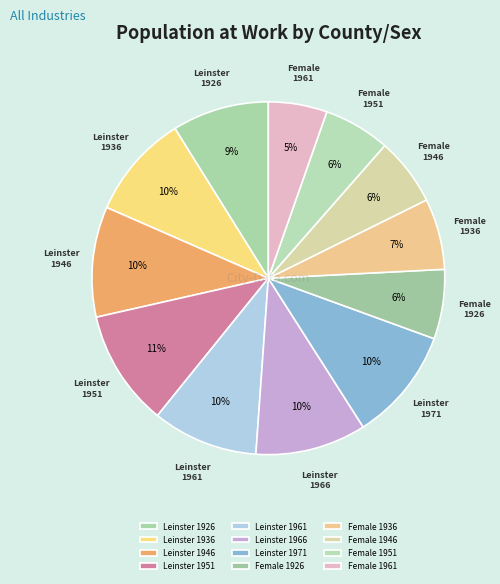

Is Female 1951 the majority of the pie?

No